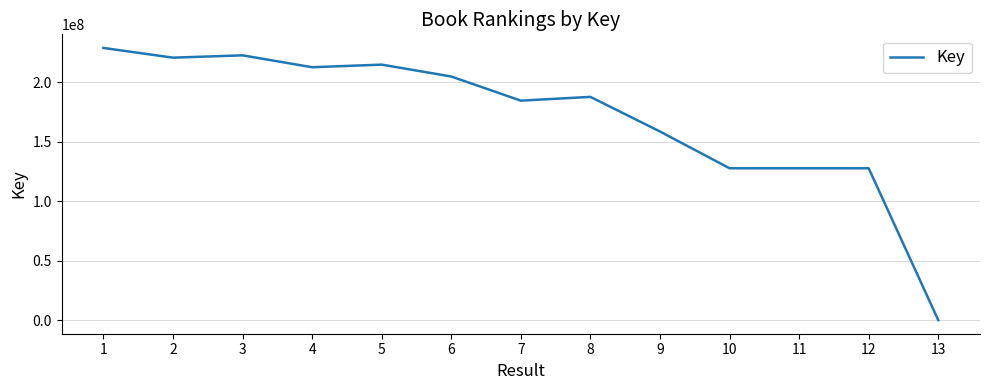

What is the change in value from 3 to 4?

-10000406